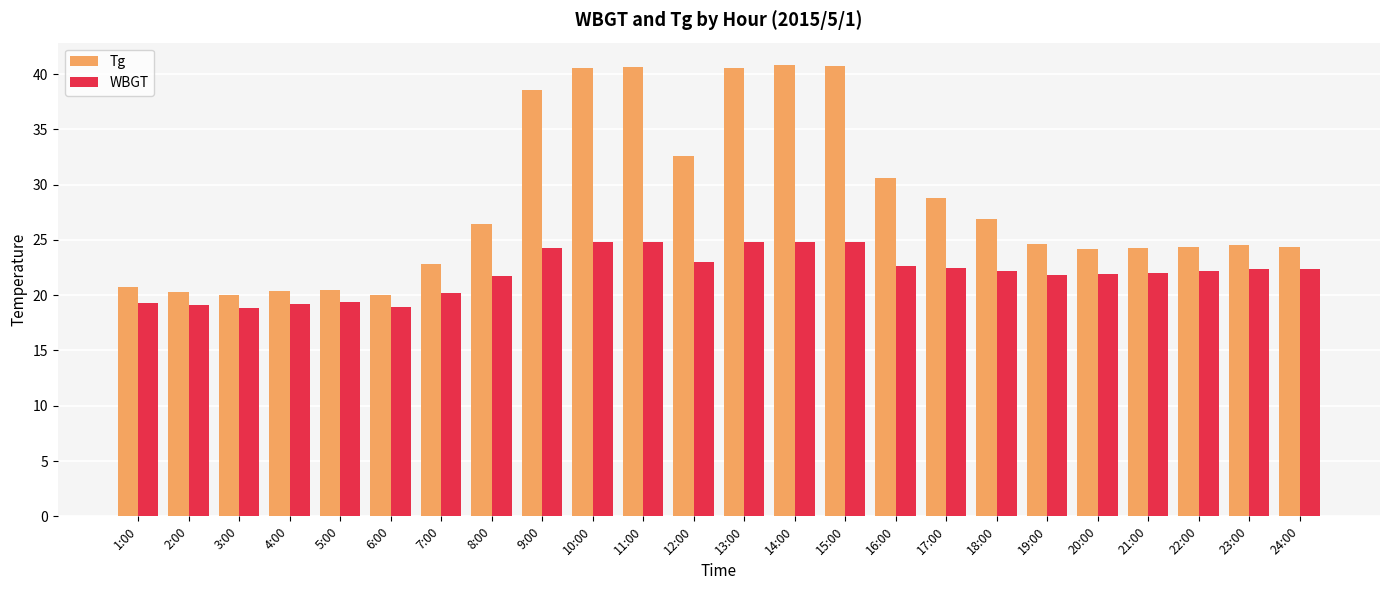

How many data points does each series have?

24